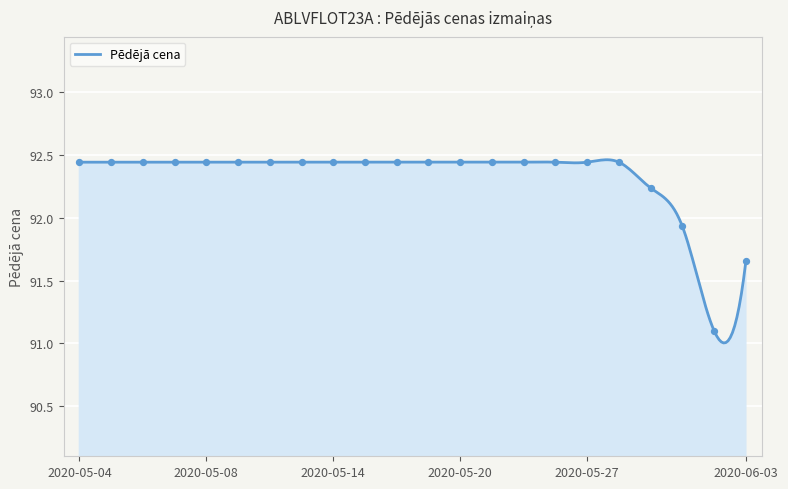

Between 2020-05-15 and 2020-05-06, which is larger?

2020-05-15